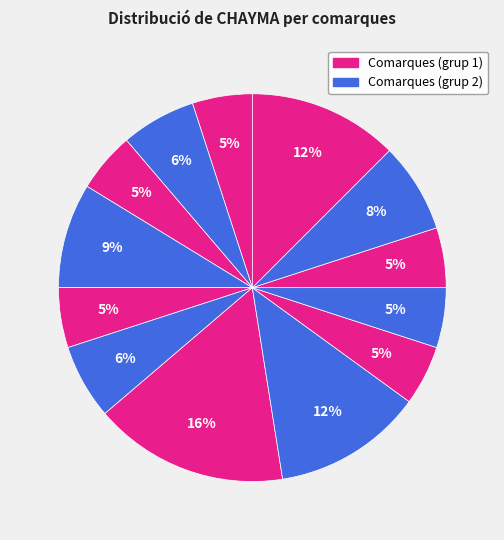

How many slices are in this pie chart?

13